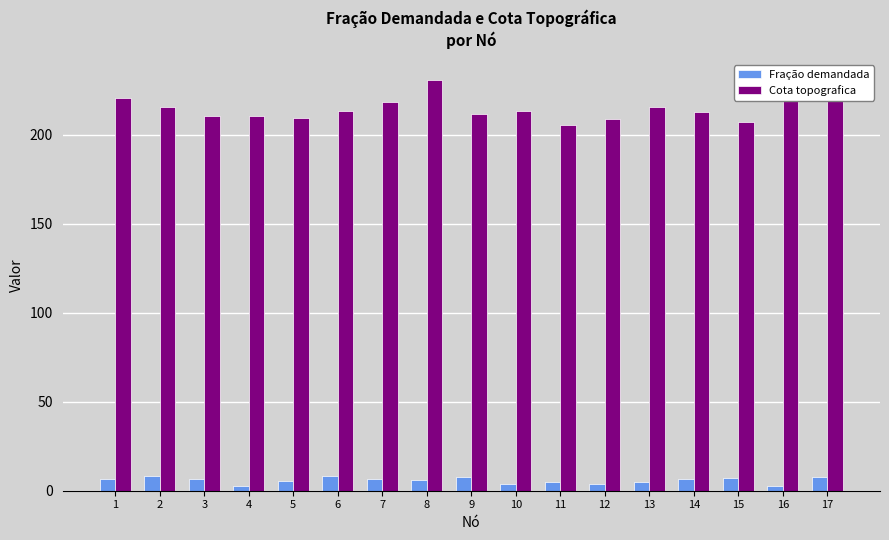

Which series has the largest range (max minus min)?

Cota topografica